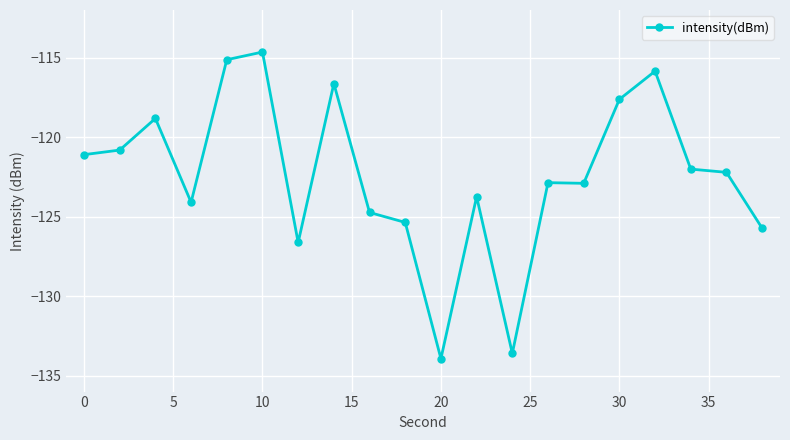

True or false: there are more than 0 points higher than both neighbors.

True